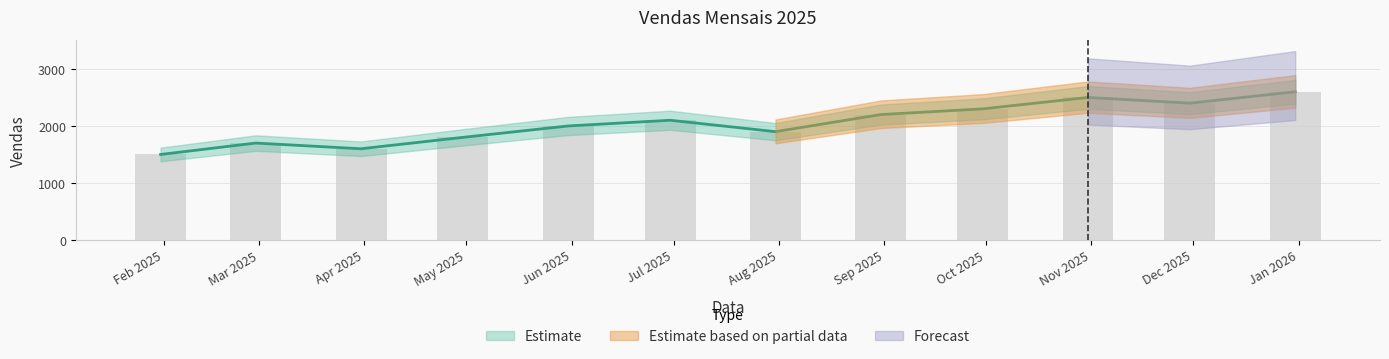

What is the sum of all values?

24600